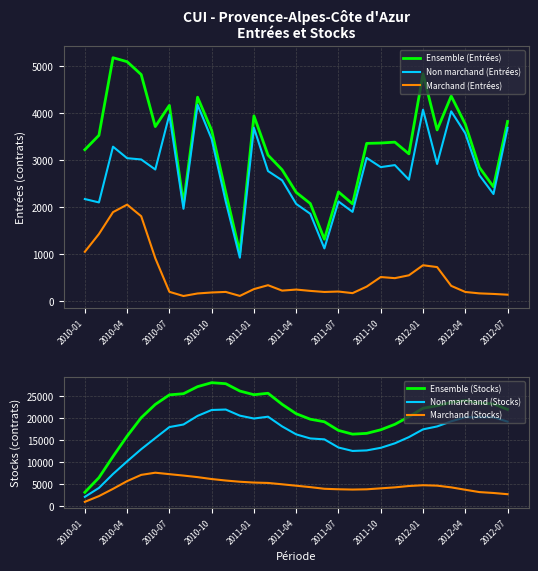

True or false: Marchand (Entrées) and Non marchand (Entrées) cross at least once.

False